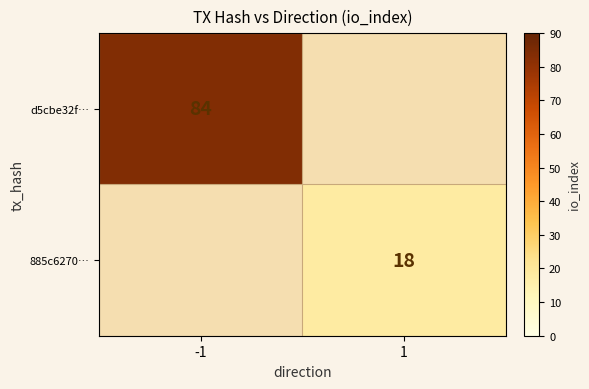

The 885c6270… series shows 18 at 1. True or false?

True